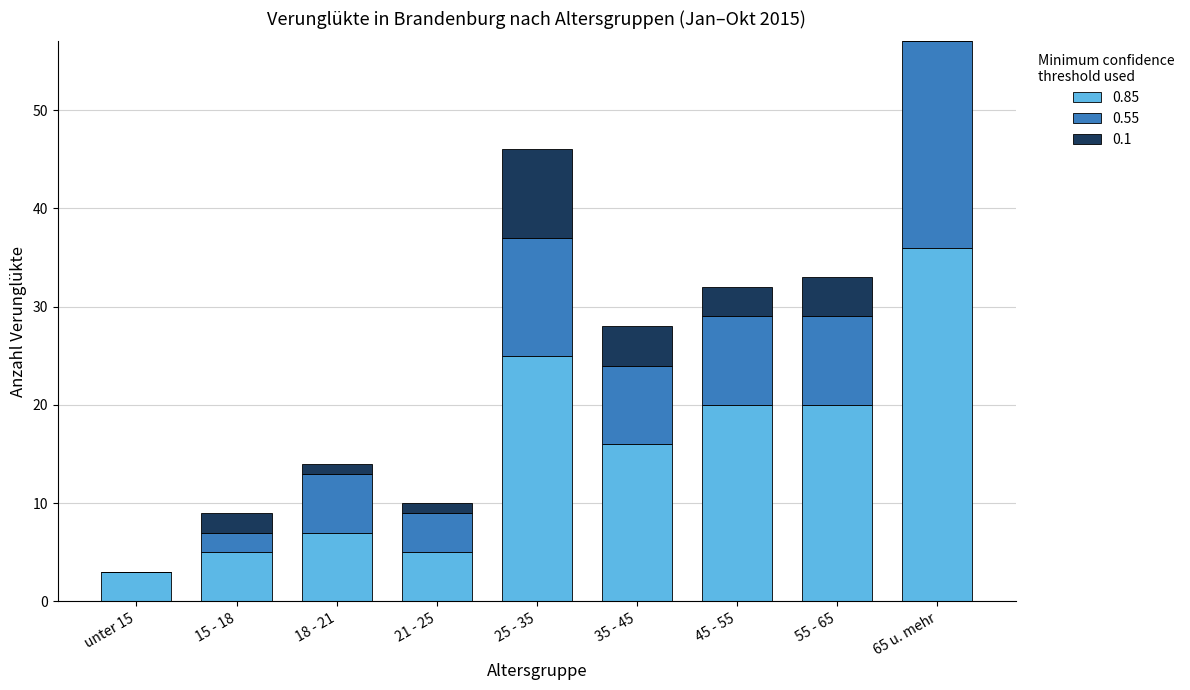

Count the number of categories in the chart.

9